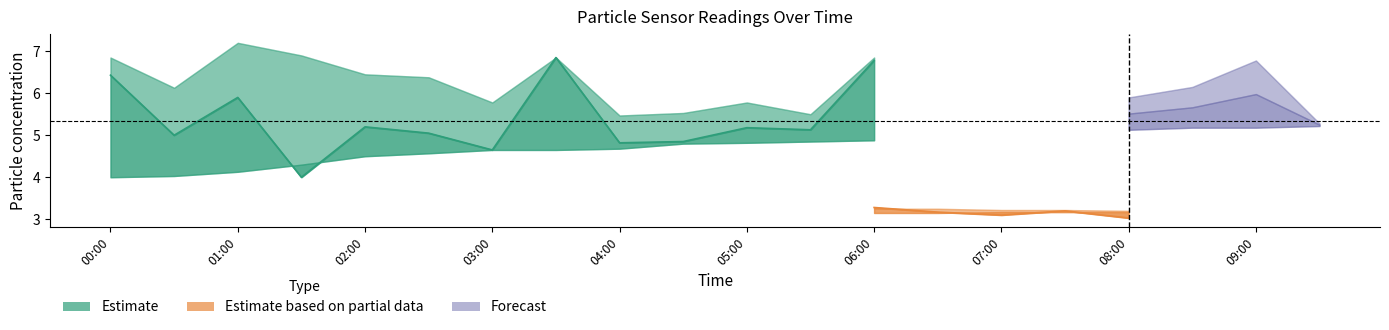

What is the label of the 10th point from the left?

04:30